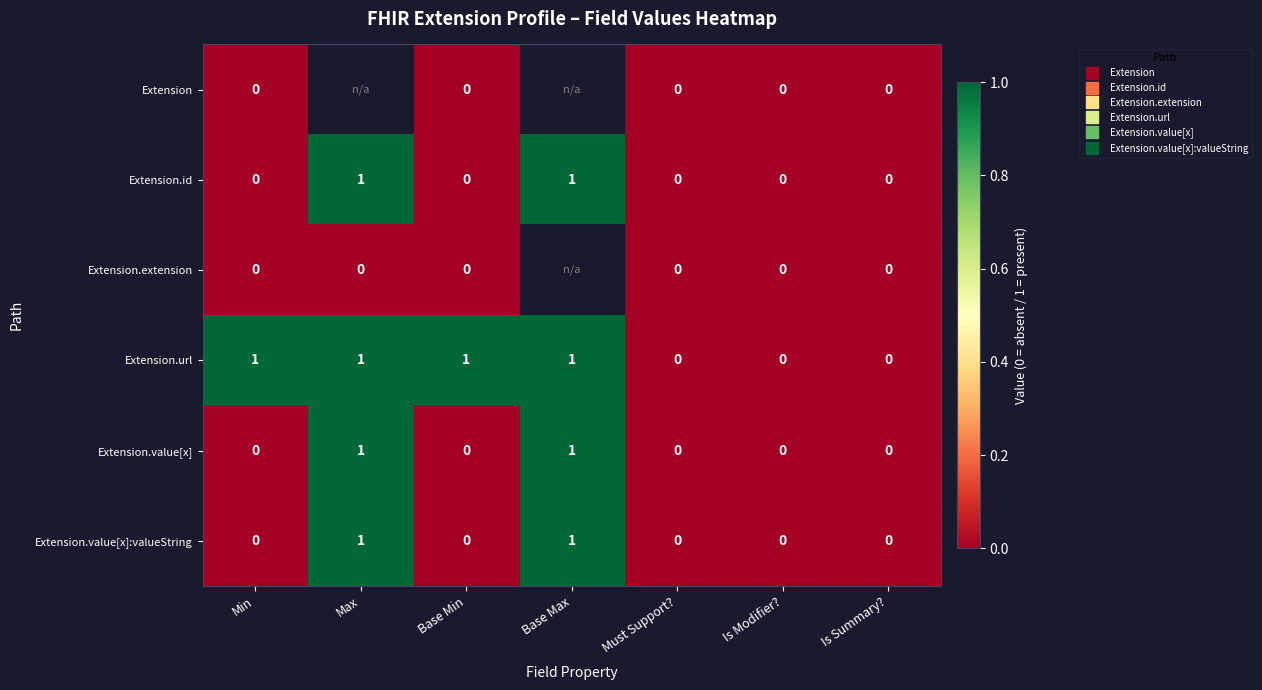

List the series in order of their peak value, lowest first.

Extension, Extension.extension, Extension.id, Extension.url, Extension.value[x], Extension.value[x]:valueString